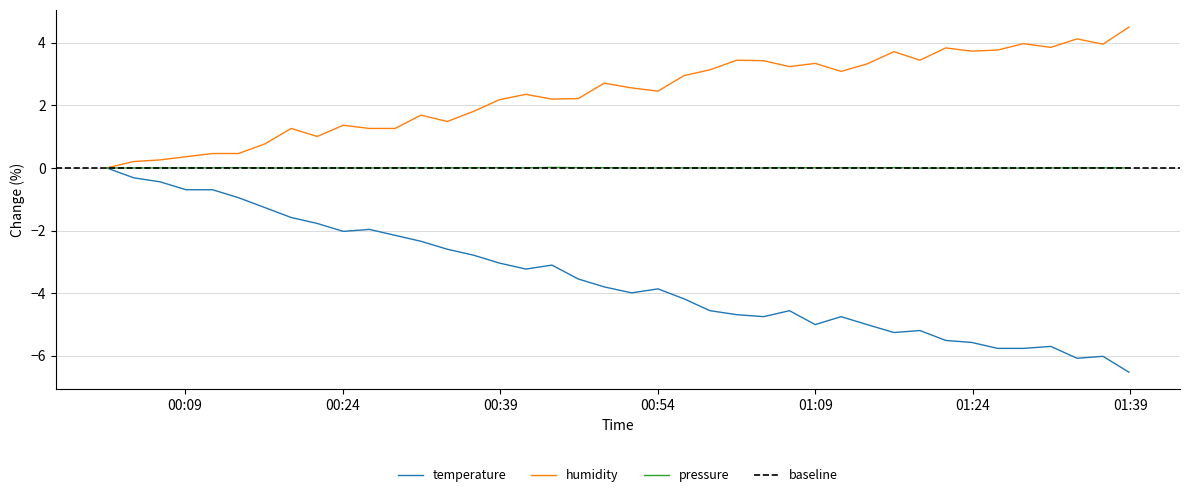

Count the number of data series in this chart.

3